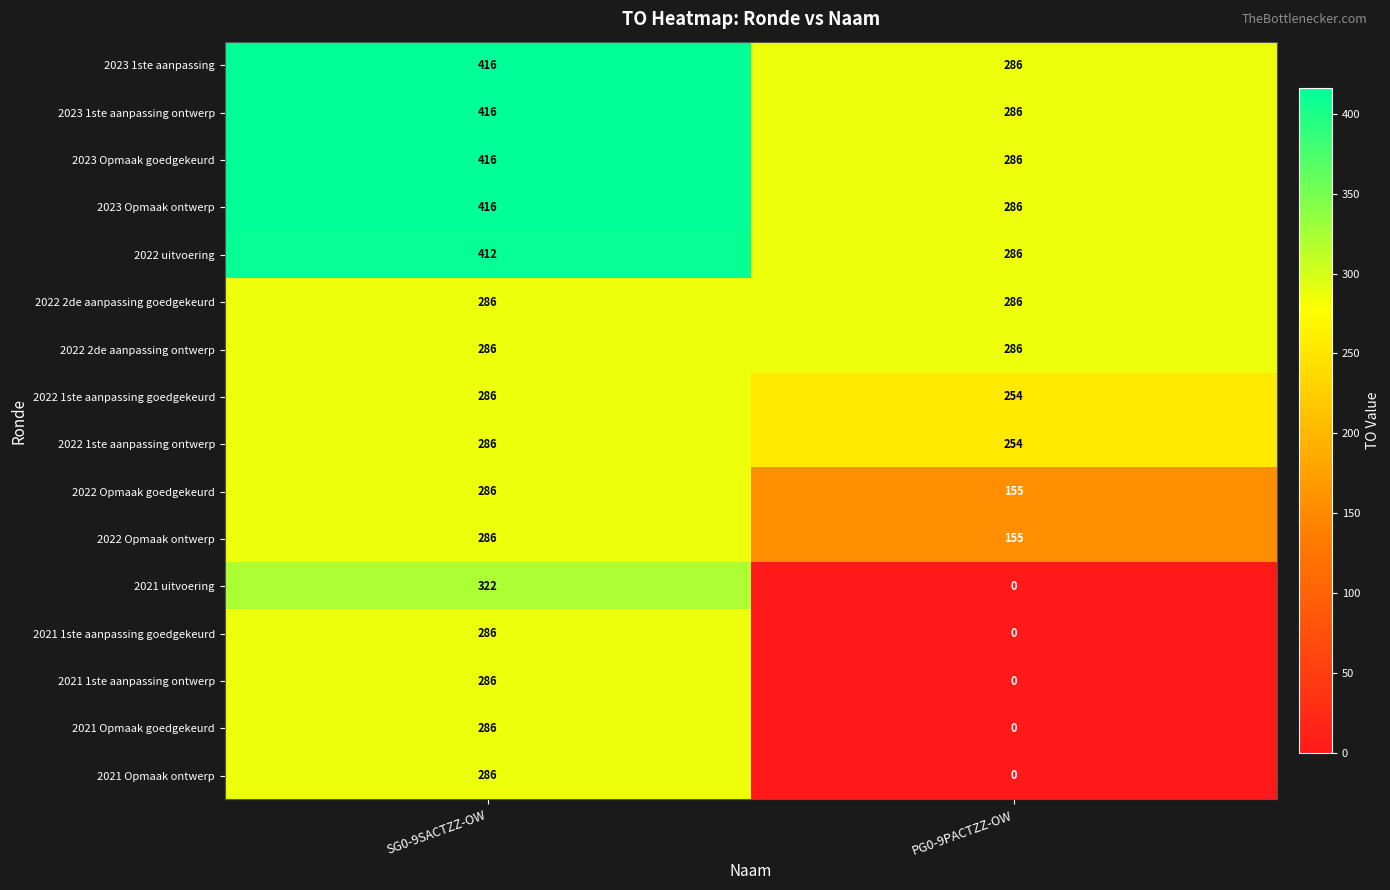

What is the difference between the highest and lowest values at SG0-9SACTZZ-OW?

130